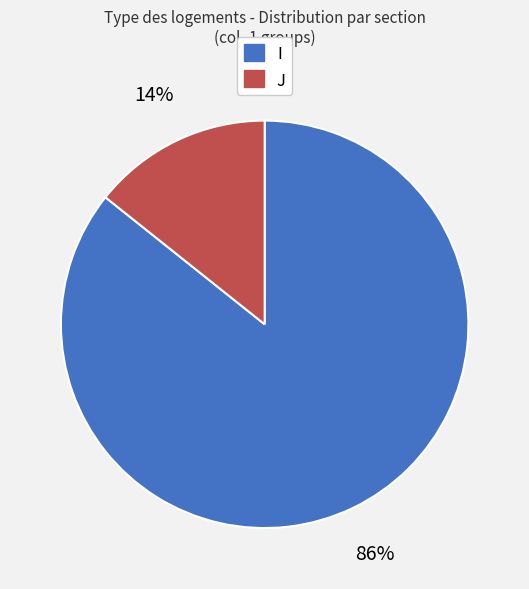

To the nearest percent, what percentage of the pie is I?

86%